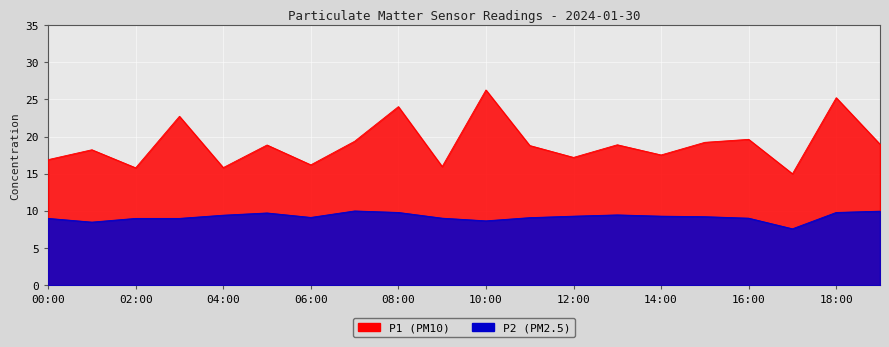

What is the label of the 4th point from the left?

03:00